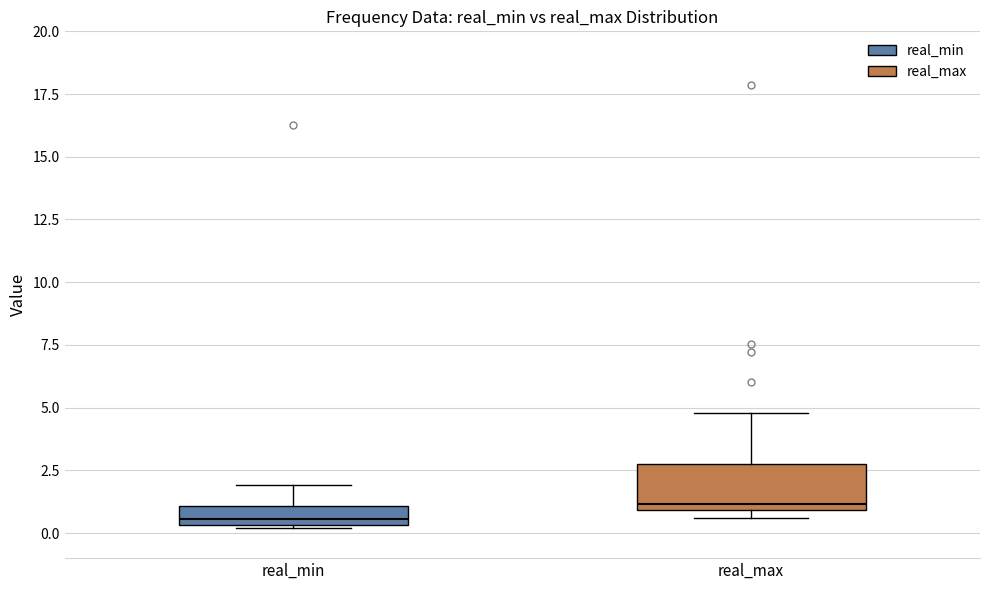

Where does the upper whisker of the box for real_min end on the y-axis? The values are not printed on the chart, so give them approximately, as read against the axis.

2.0